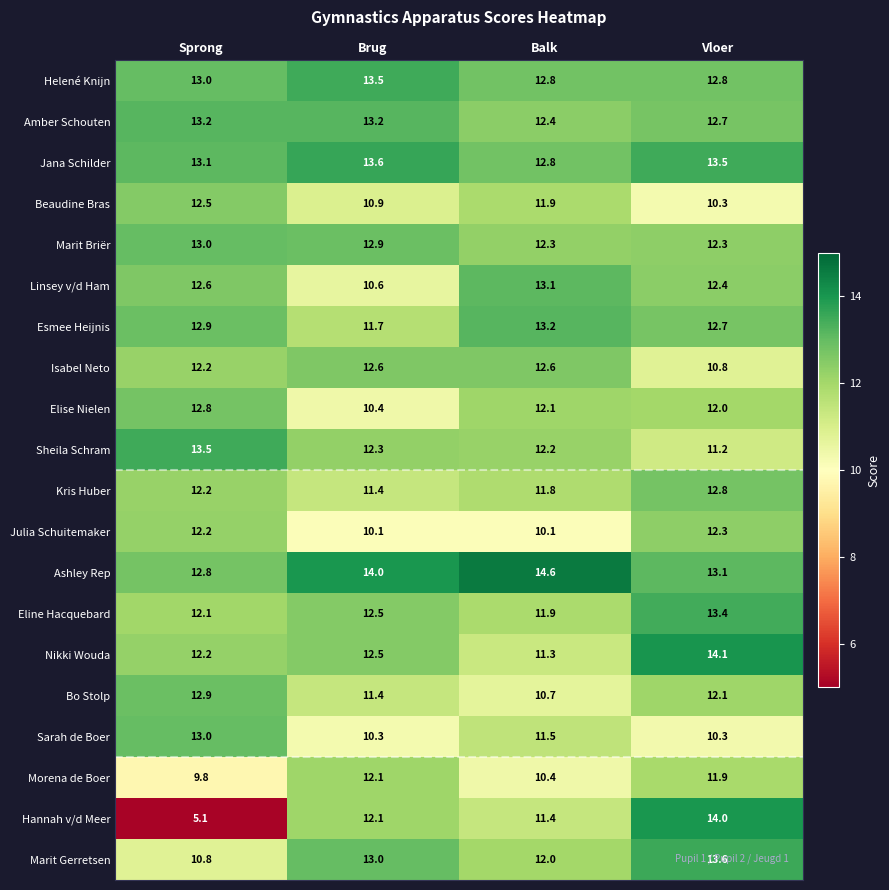

Which category has the lowest value across all series?

Sprong